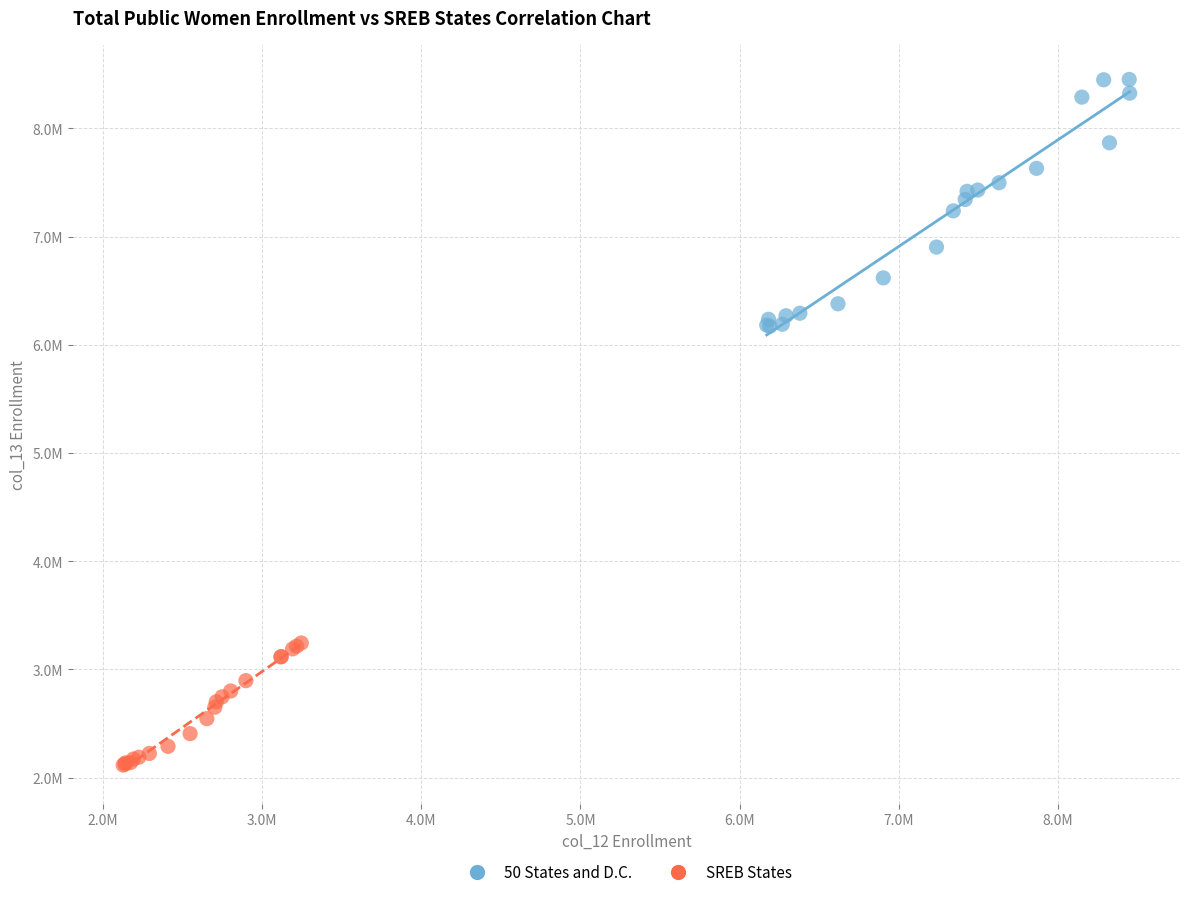

What are all the series names shown in the legend?

50 States and D.C., SREB States